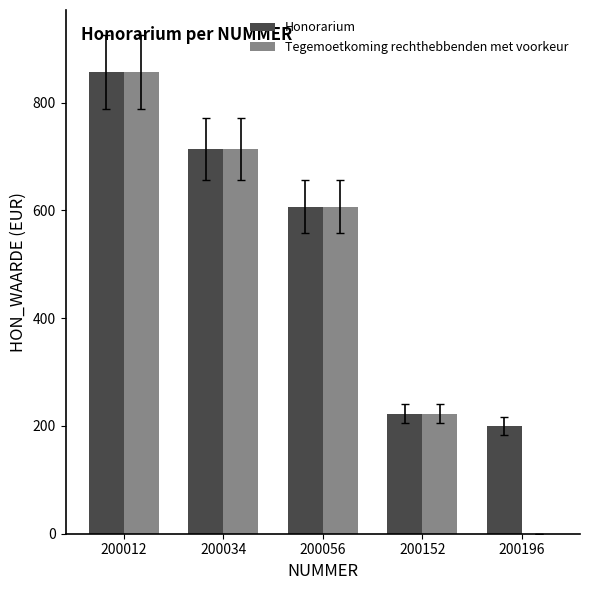

What is the sum of all Tegemoetkoming rechthebbenden met voorkeur values?

2400.7